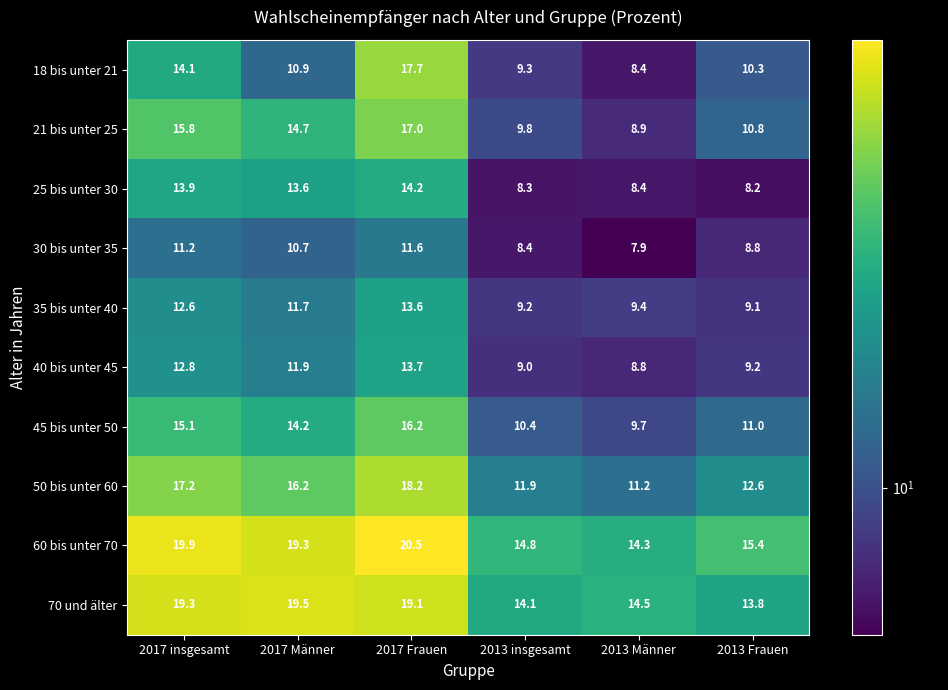

Read the 30 bis unter 35 value at 2013 Frauen.

8.8